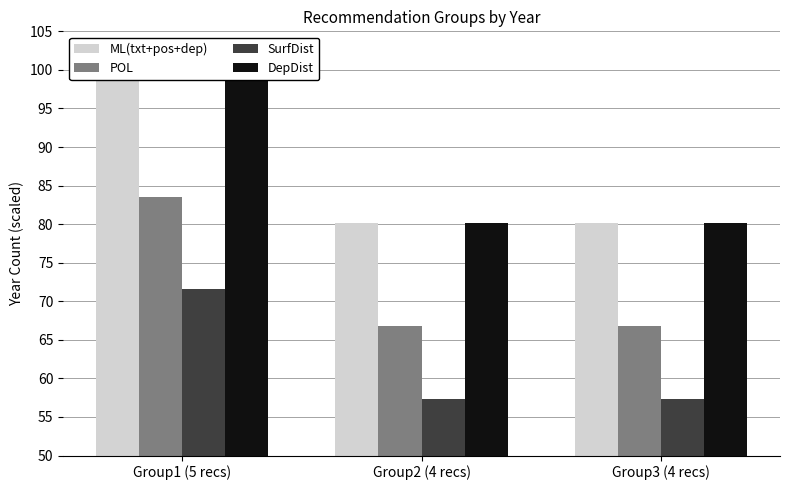

At which category does the chart reach its minimum across all series?

Group2 (4 recs)